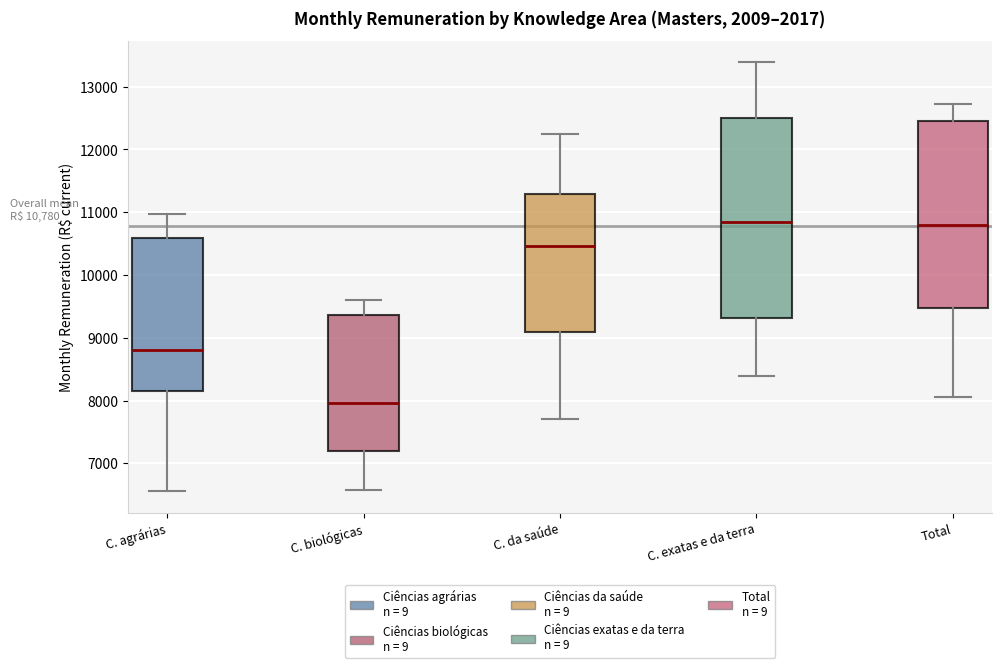

Which box is the tallest, from its lower edge to its upper edge?

C. exatas e da terra